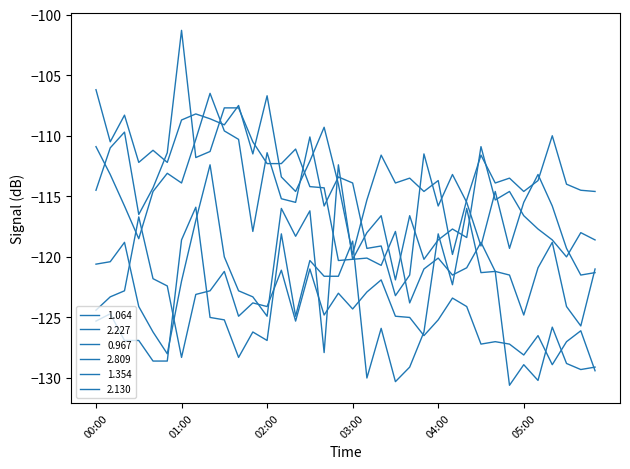

Is this an area chart (filled region under the line)?

No